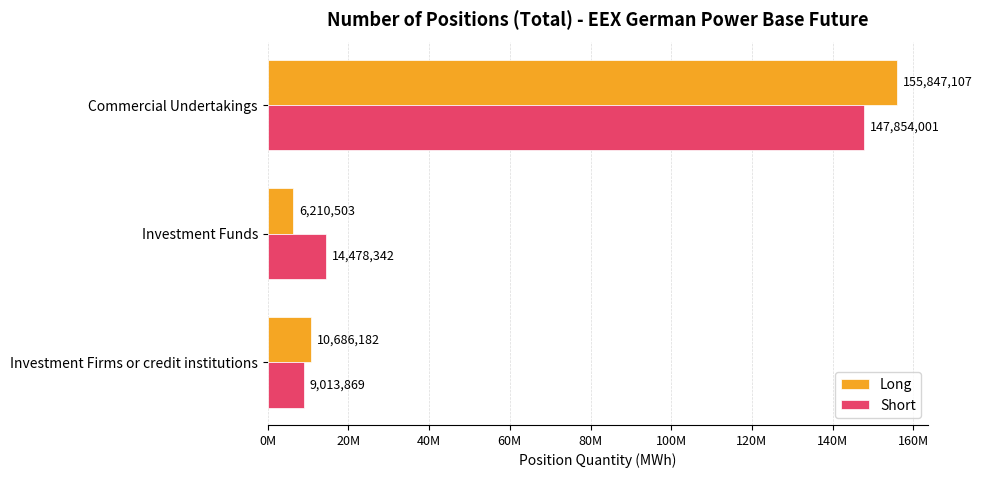

What are all the series names shown in the legend?

Long, Short